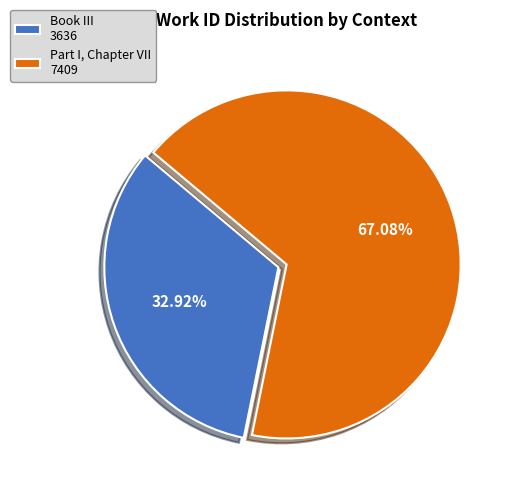

Does any single category account for the majority?

Yes